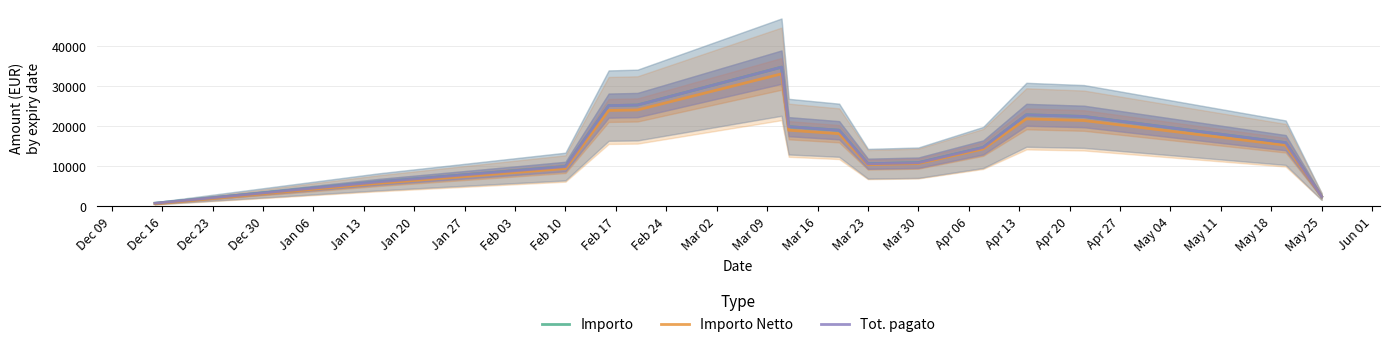

What is the difference between the maximum and second lowest values in the Importo Netto series?

30688.1